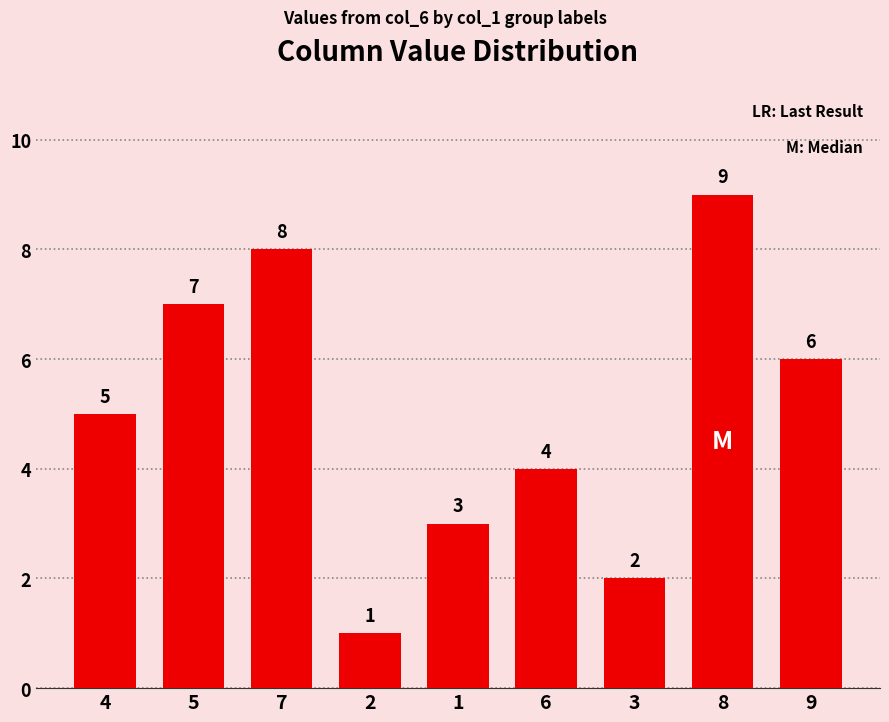

List the labels in order of value, largest first.

8, 7, 5, 9, 4, 6, 1, 3, 2